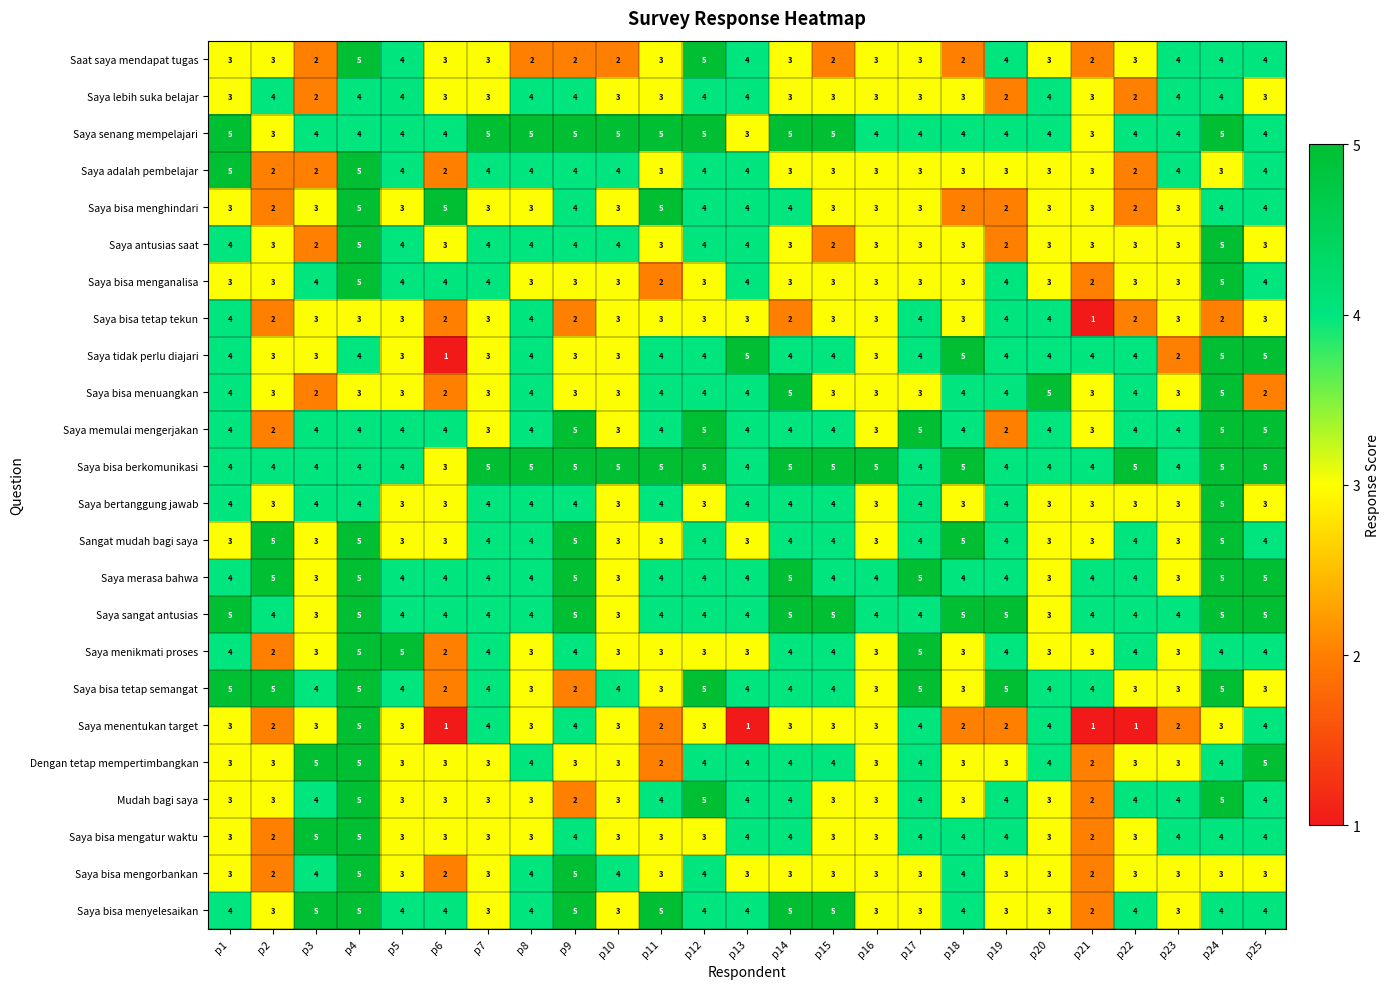

What is the spread (max minus min) of values at p14?

3